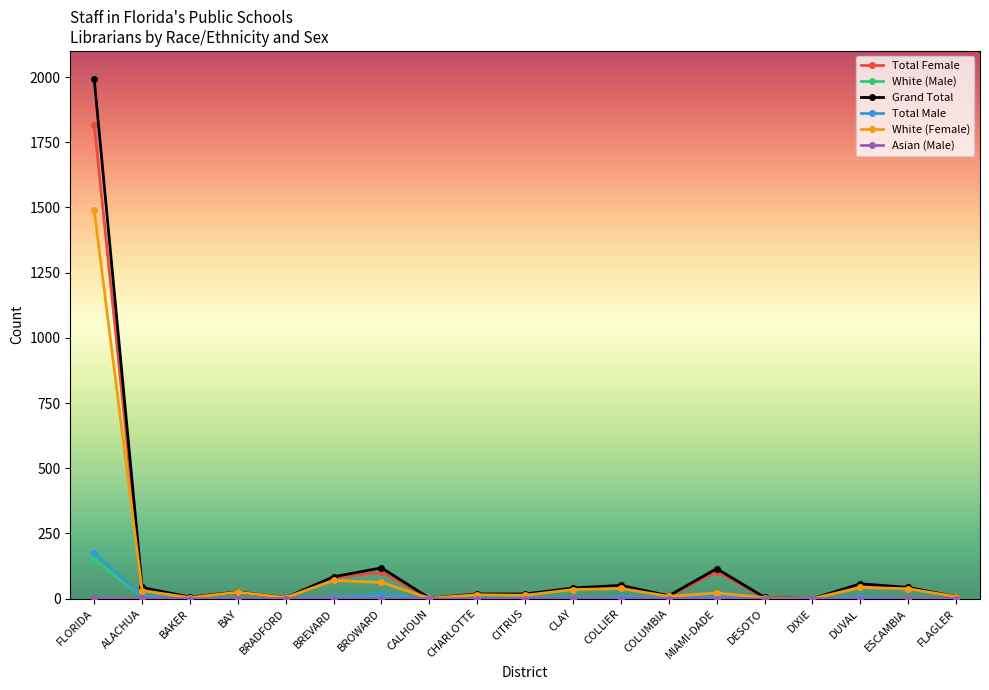

At which category is the sum across all series the highest?

FLORIDA